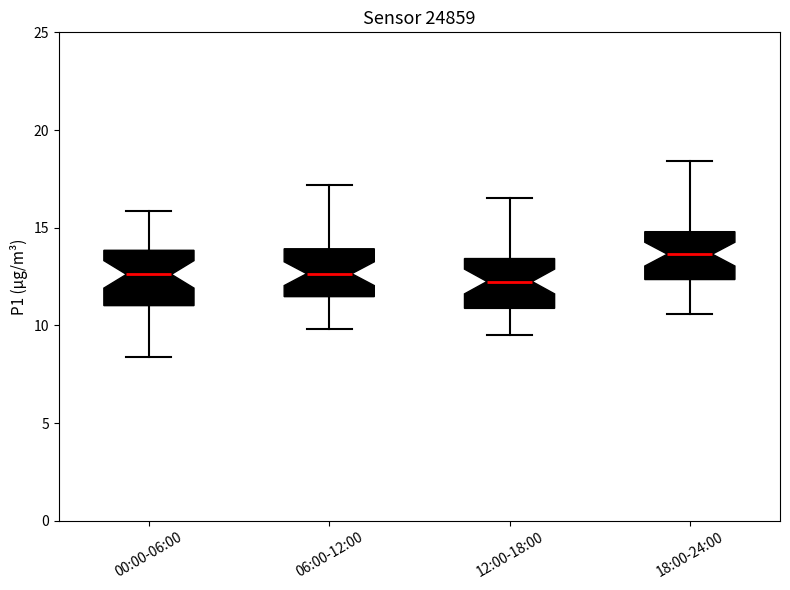

Reading left to right, read every box against the y-axis: the position of its median line, the range the box covers, and the ends of its whiskers. The values are not printed on the chart, so give them approximately, as read against the axis.

00:00-06:00: median 12.5, box 11.0 to 14.0, whiskers 8.5 to 16.0
06:00-12:00: median 12.5, box 11.5 to 14.0, whiskers 10.0 to 17.0
12:00-18:00: median 12.5, box 11.0 to 13.5, whiskers 9.5 to 16.5
18:00-24:00: median 13.5, box 12.5 to 15.0, whiskers 10.5 to 18.5